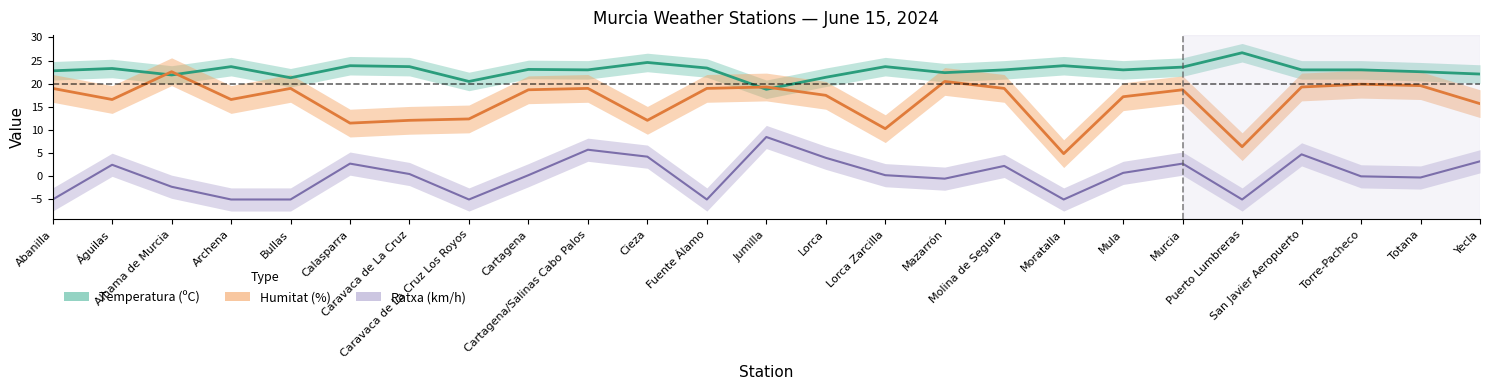

Between Molina de Segura and Bullas, which is larger?

Molina de Segura